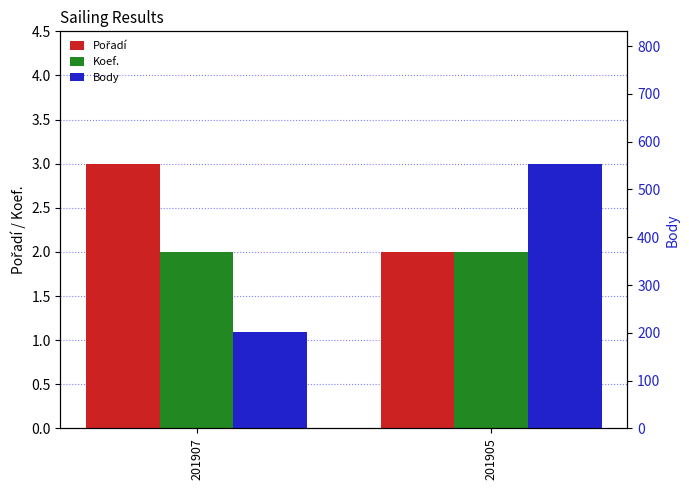

What is the average value of the Pořadí series?

2